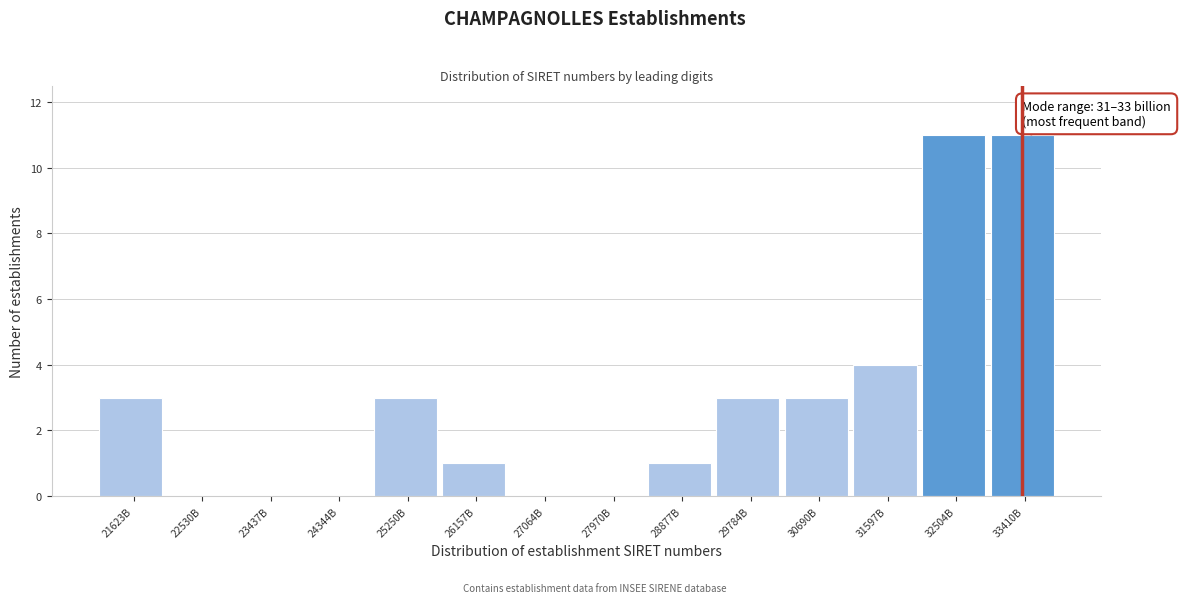

Reading right to left, extract all data points from this chart.

33410B=11	32504B=11	31597B=4	30690B=3	29784B=3	28877B=1	27970B=0	27064B=0	26157B=1	25250B=3	24344B=0	23437B=0	22530B=0	21623B=3